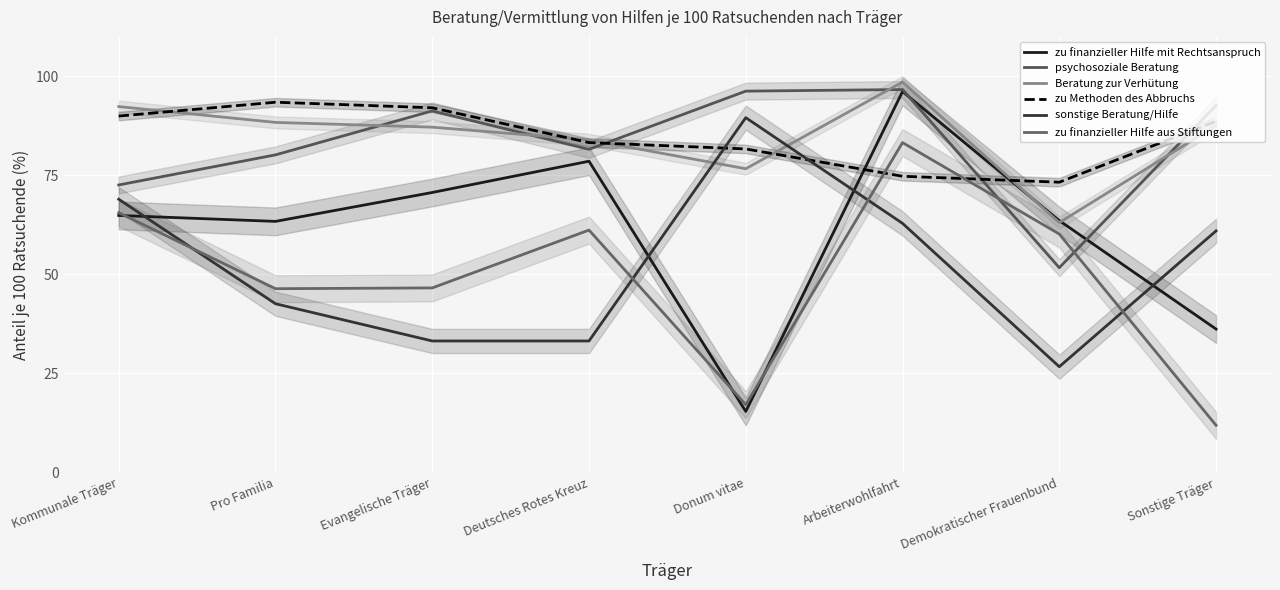

Which series has the largest total across all categories?

Beratung zur Verhütung